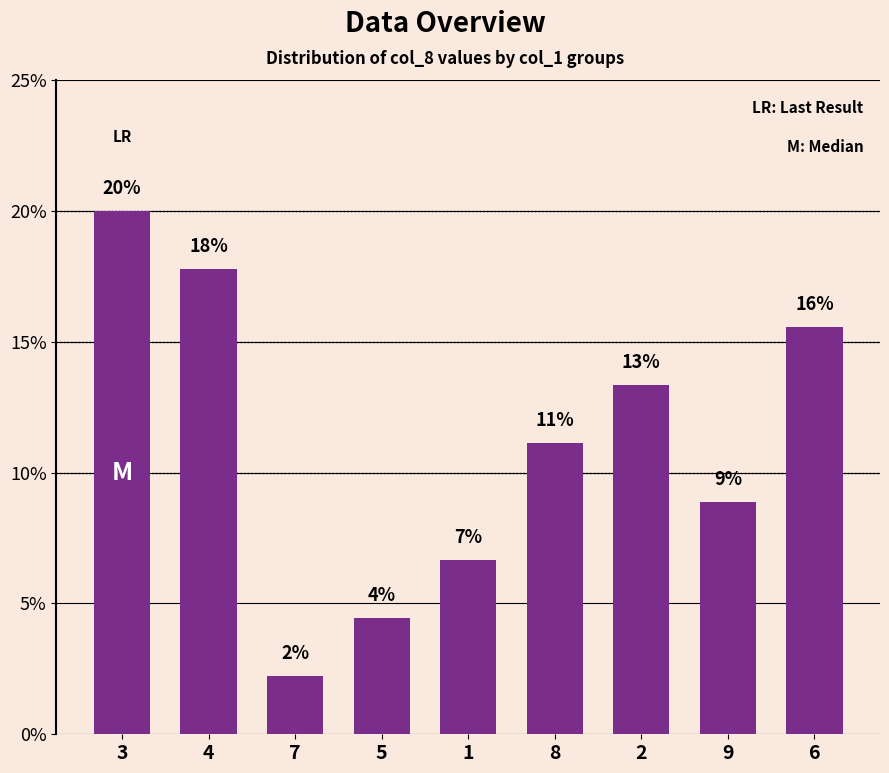

What is the change in value from 7 to 5?

+2.2